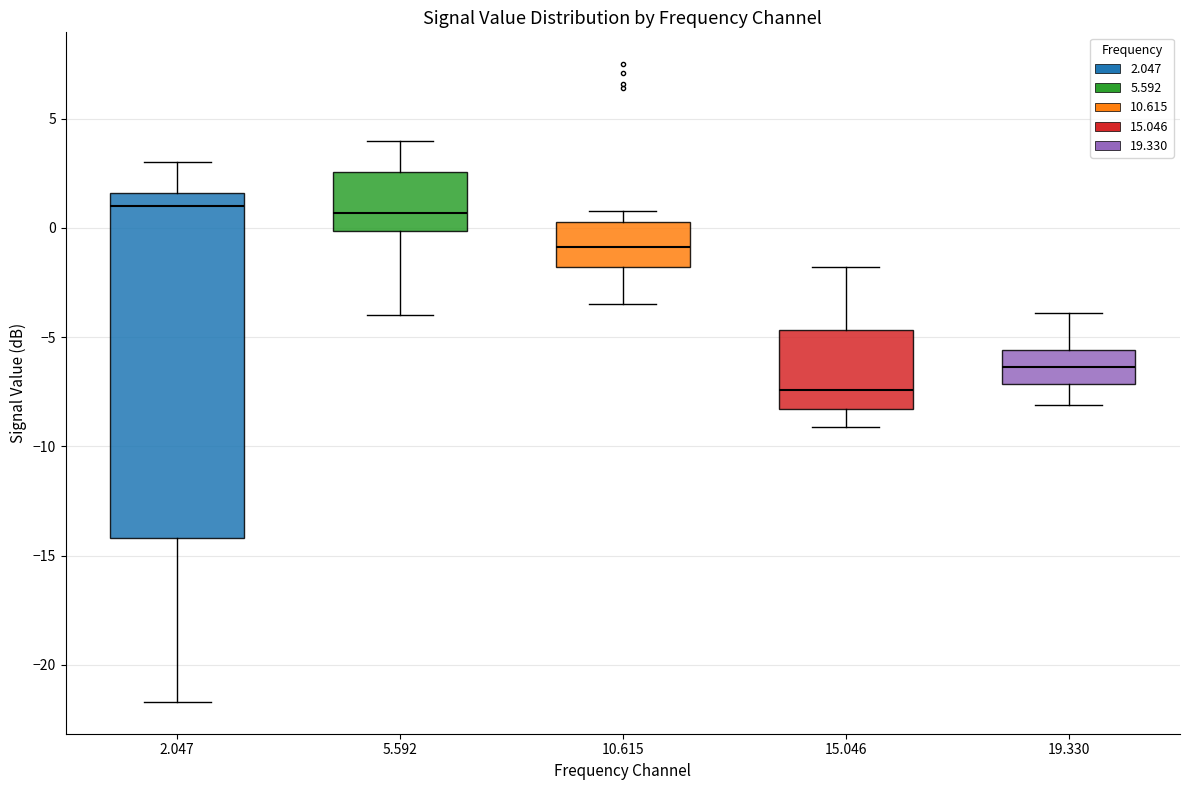

Where is the upper edge of the box at x = 5.592 on the y-axis? The values are not printed on the chart, so give them approximately, as read against the axis.

2.5